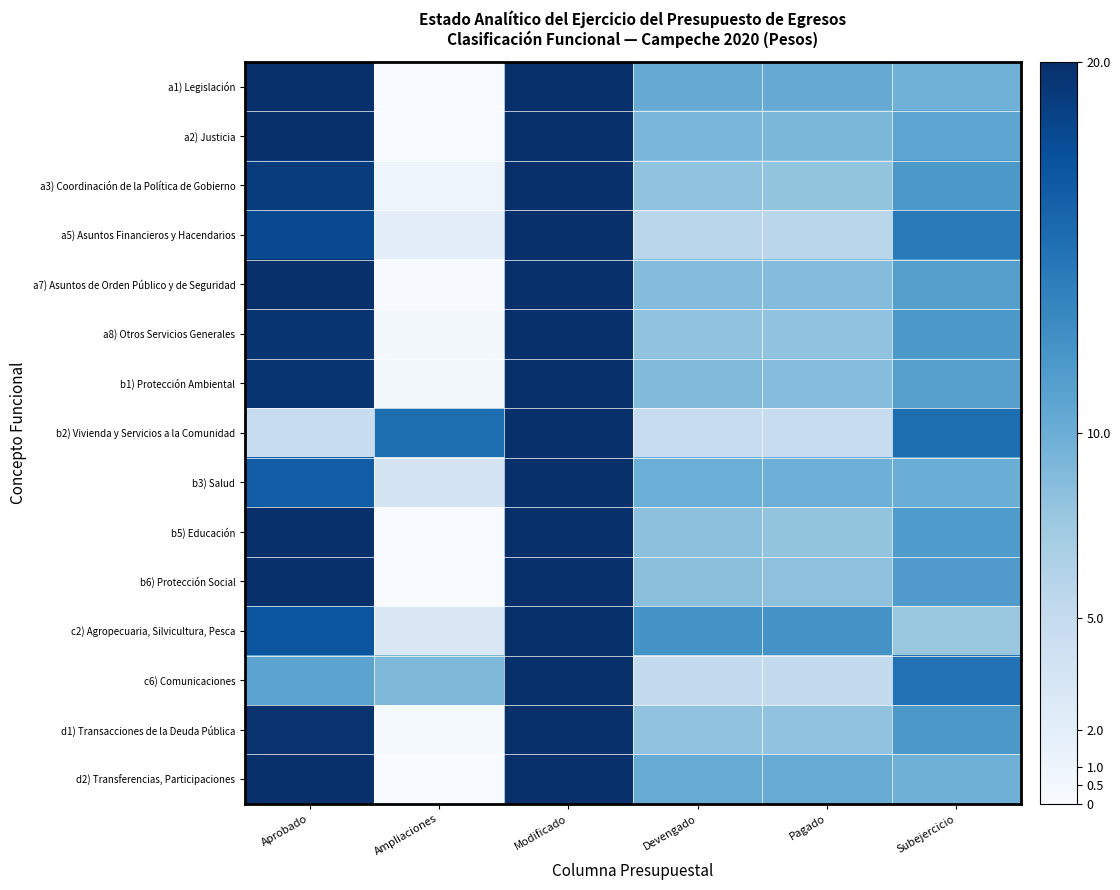

At how many categories does at least one series exceed 10?

6